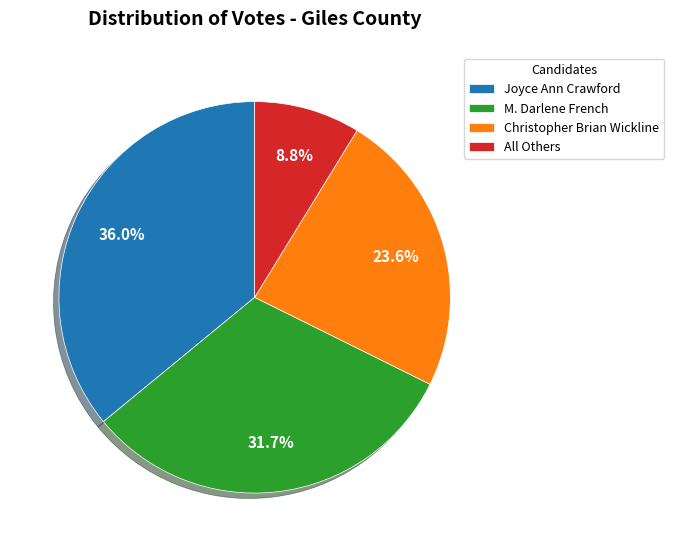

Which has a higher value, All Others or M. Darlene French?

M. Darlene French